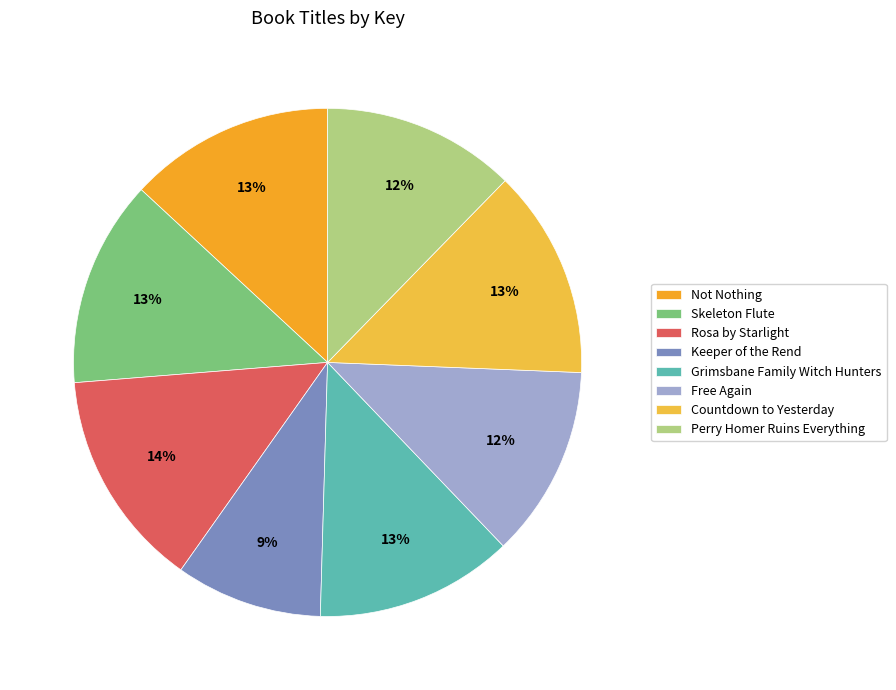

How many slices are in this pie chart?

8